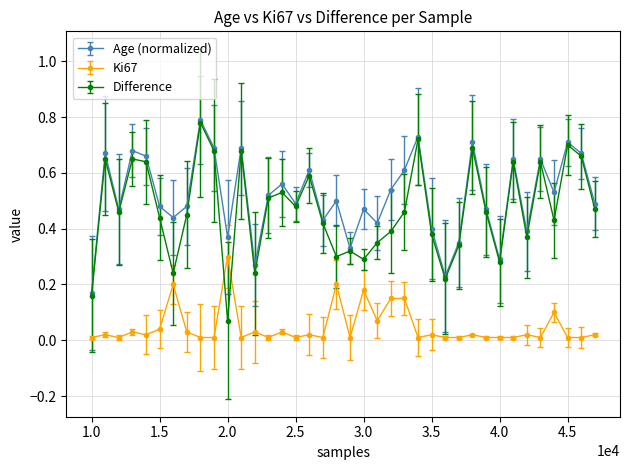

True or false: Age (normalized) and Ki67 intersect in this chart.

False